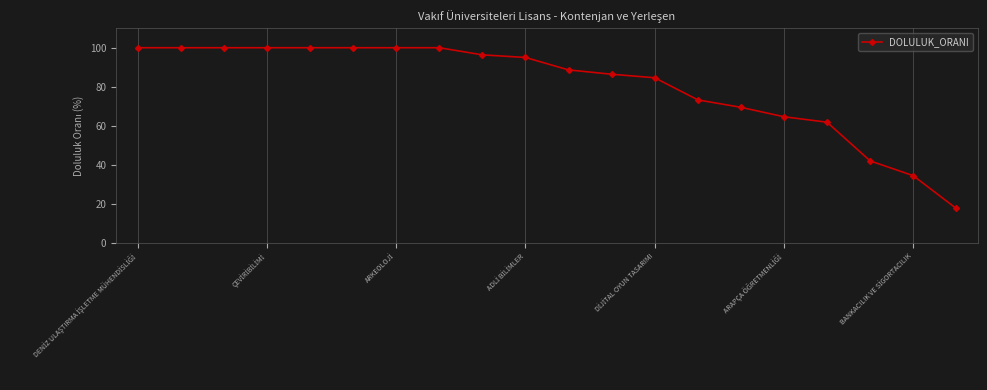

What is the greatest value displayed?

100.0